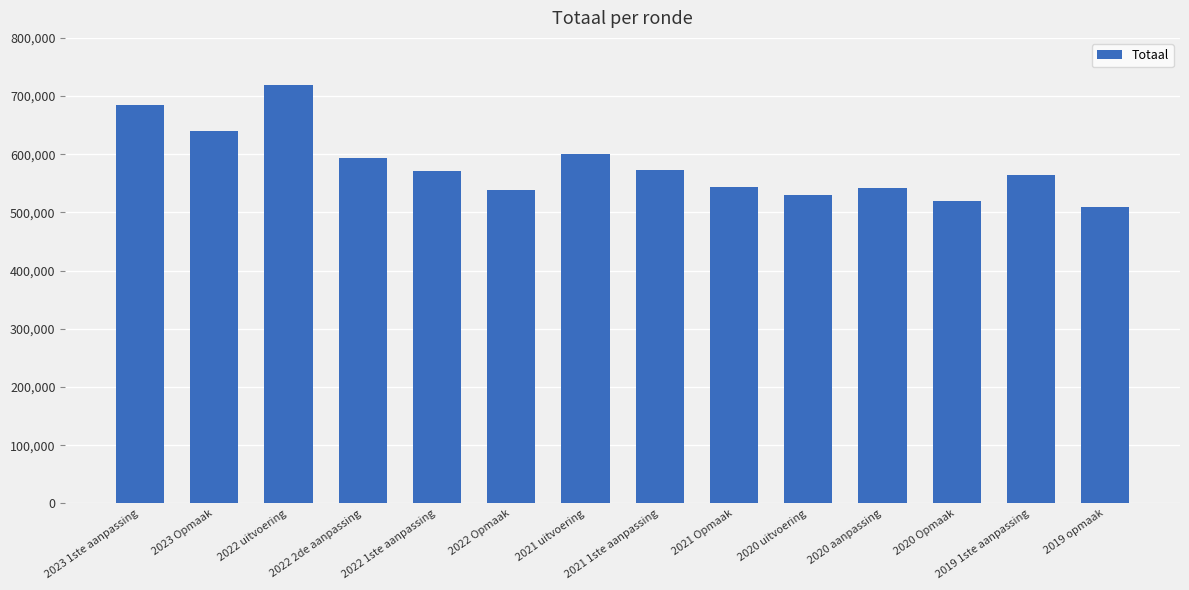

What is the sum of the values at 2022 Opmaak and 2021 Opmaak?

1082304